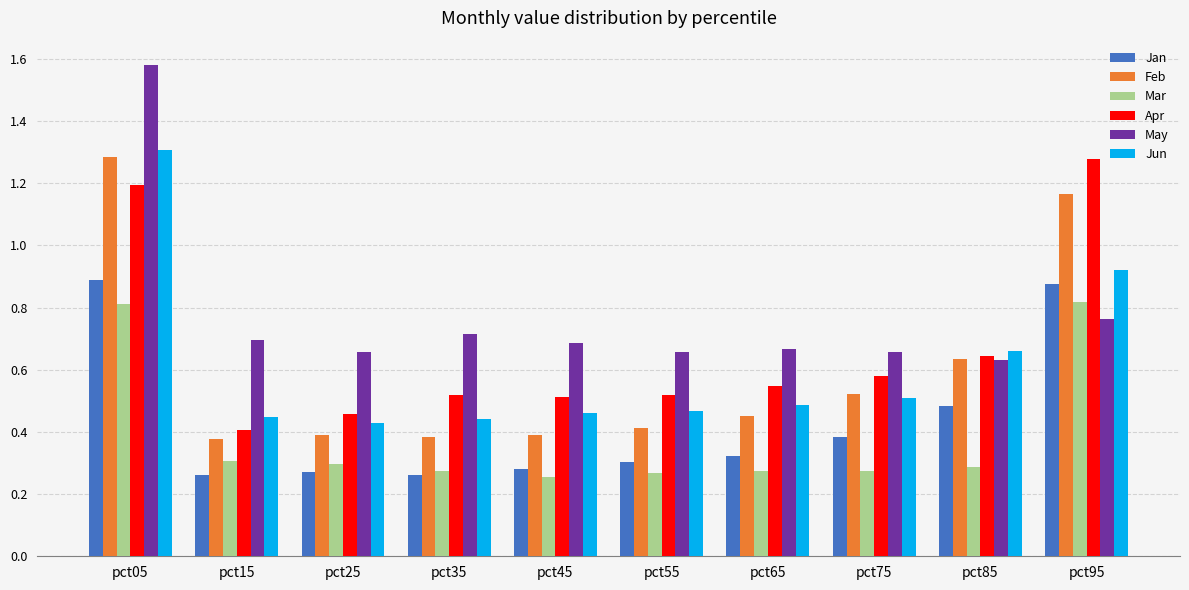

What is the sum of all Feb values?

6.0